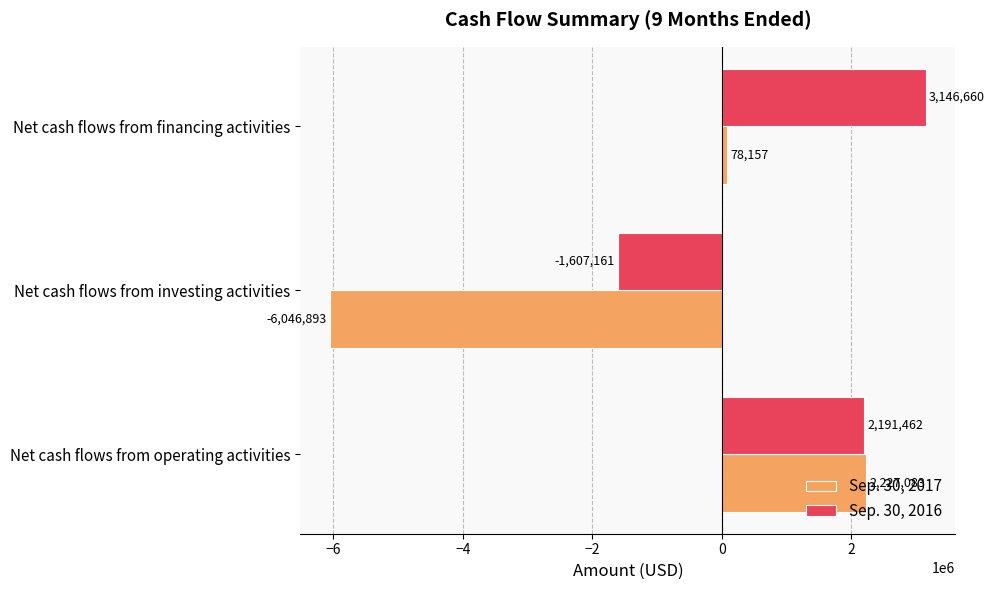

How many values in Sep. 30, 2017 are above zero?

2